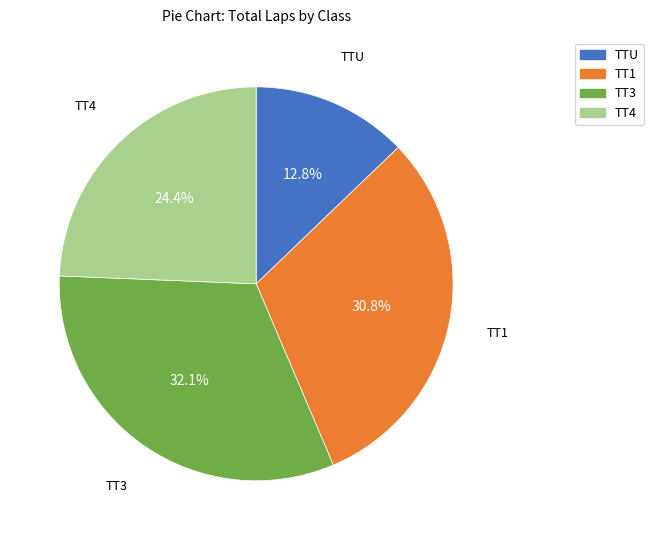

Is there any slice that represents more than half of the pie?

No